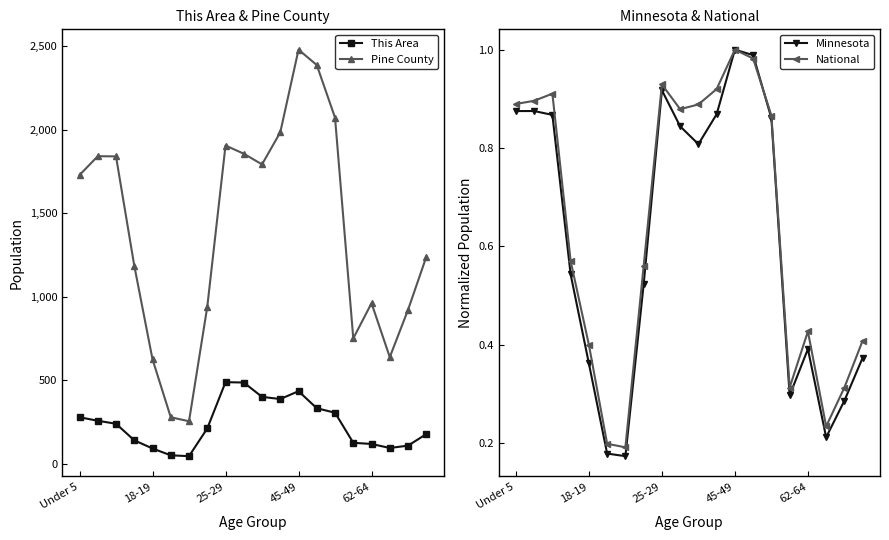

Which category has the highest value in the Pine County series?

45-49